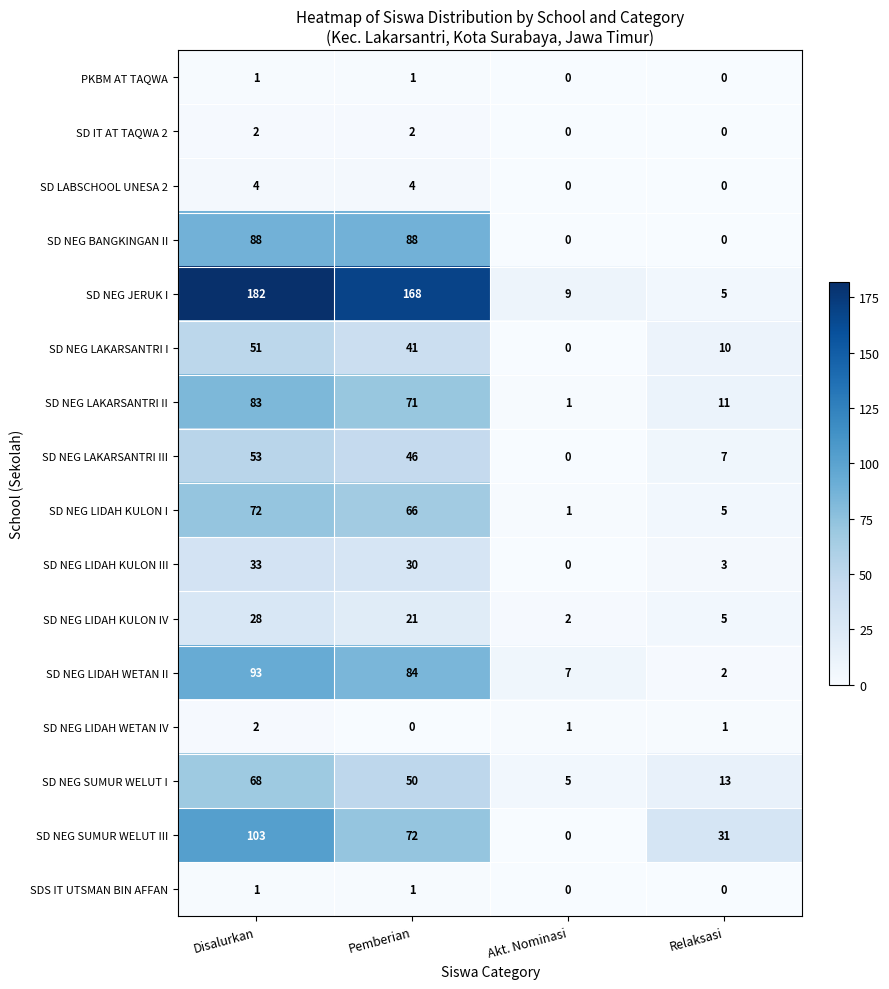

How many data points does each series have?

4